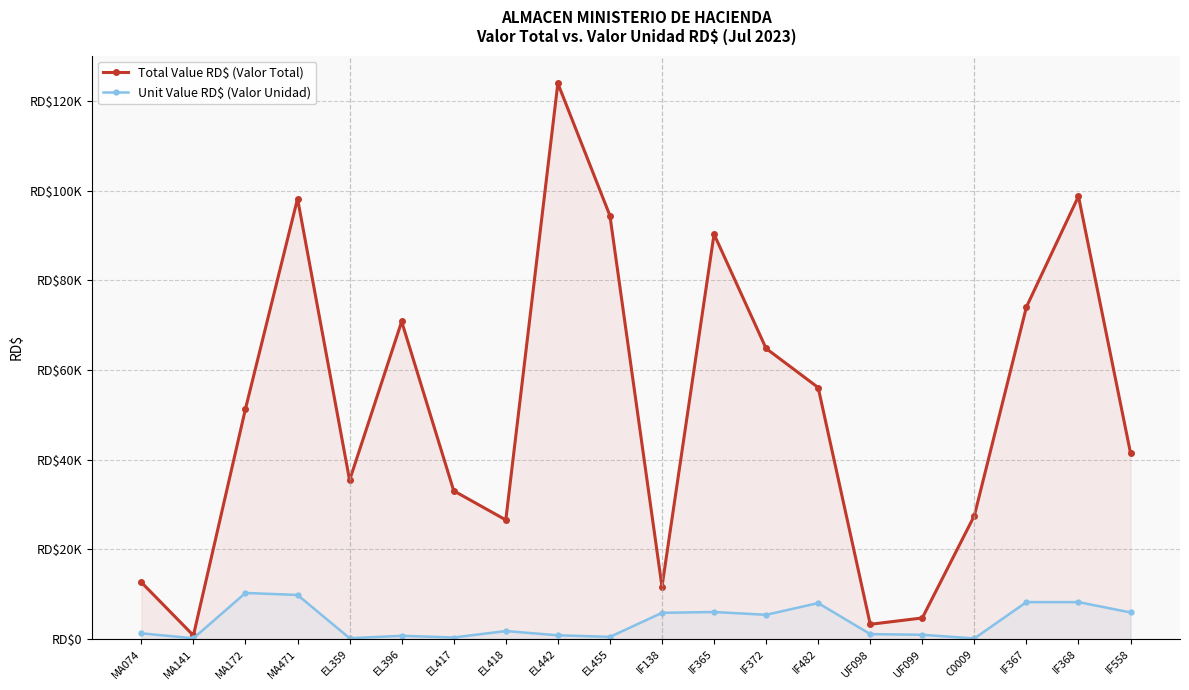

How many data points in Total Value RD$ (Valor Total) are less than 51335?

10